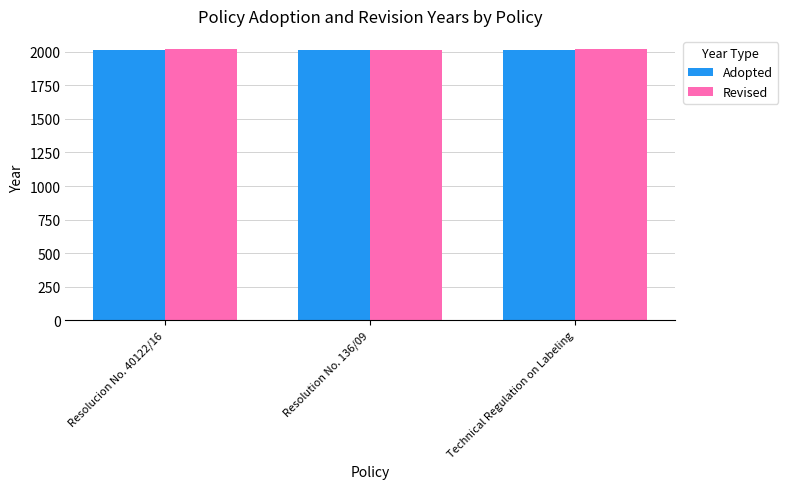

Does the chart contain stacked bars?

No